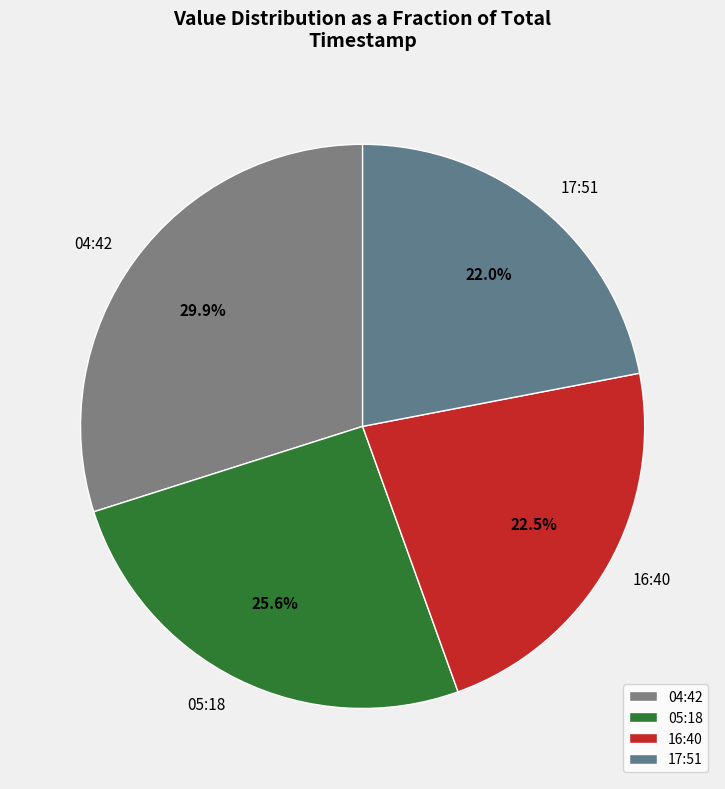

Is there a majority slice in this chart?

No